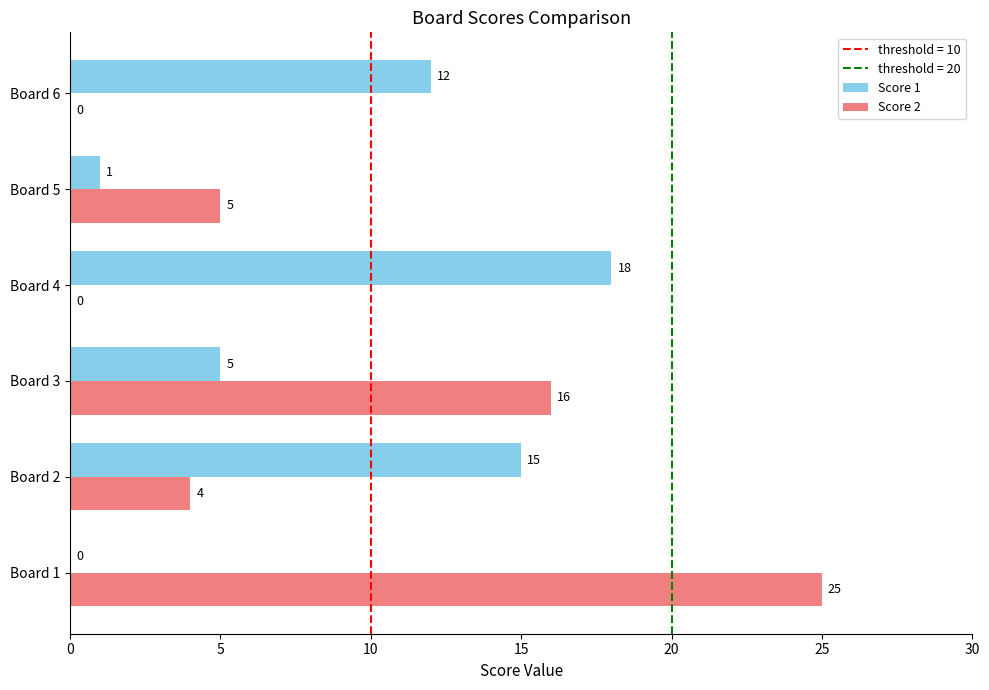

What is the sum of all Score 1 values?

51